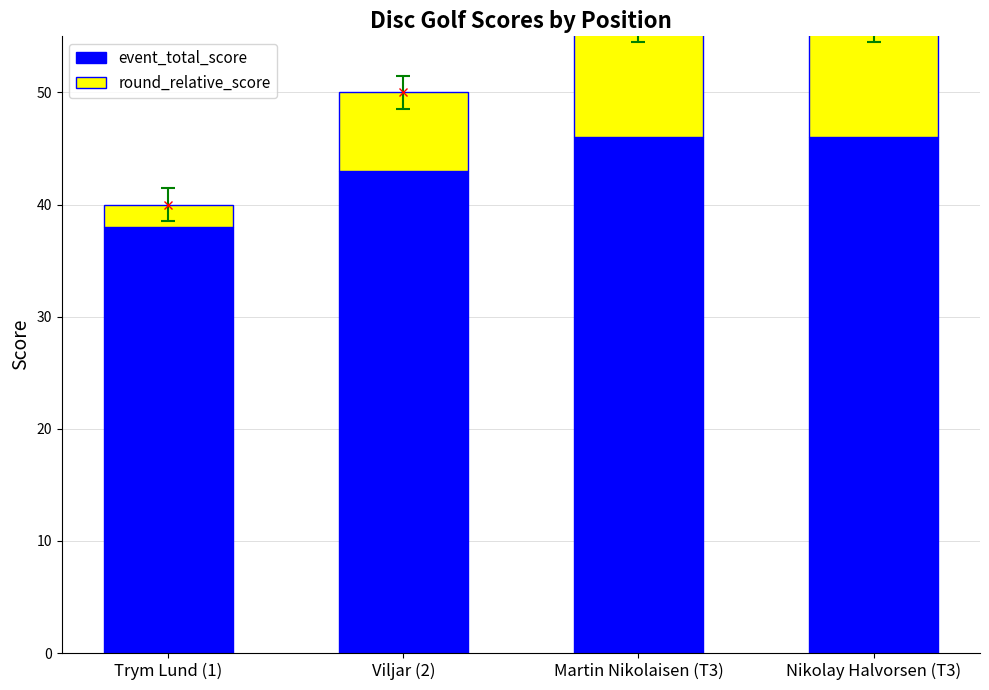

True or false: round_relative_score has a value of 2 at Trym Lund (1).

True